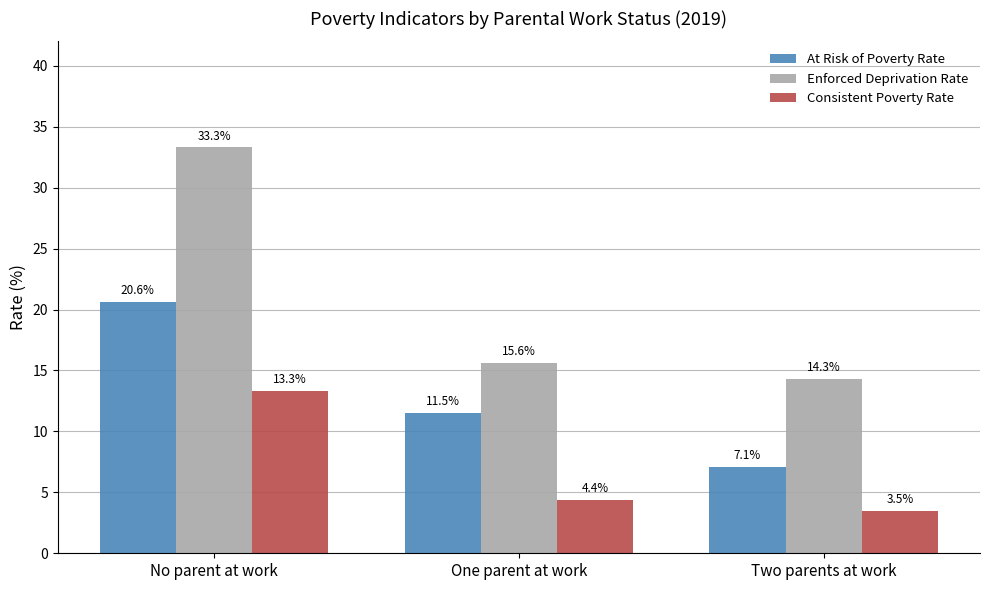

What is the smallest value displayed?

3.5